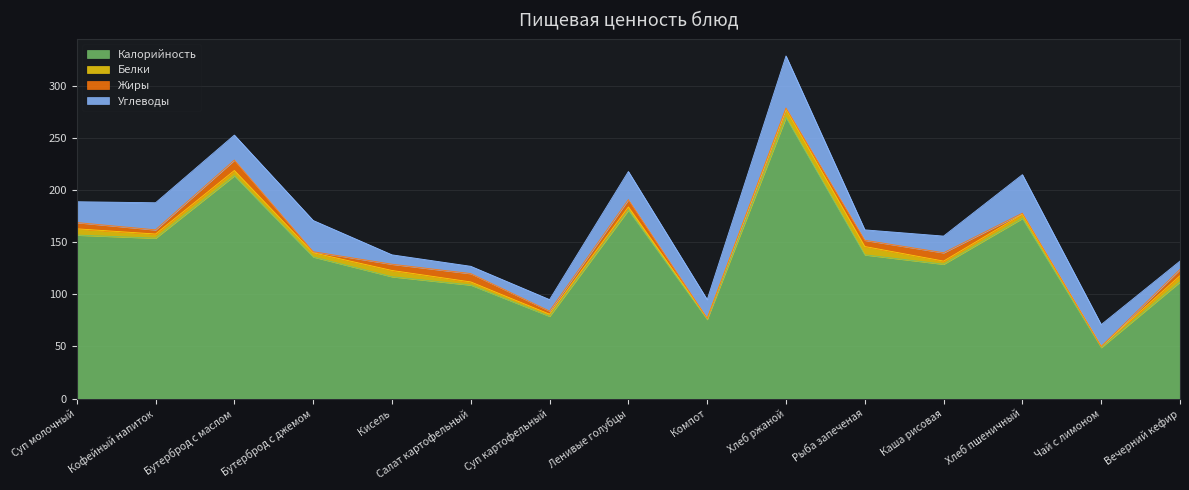

In Углеводы, how many points are higher than both neighbors (excluding endpoints)?

5